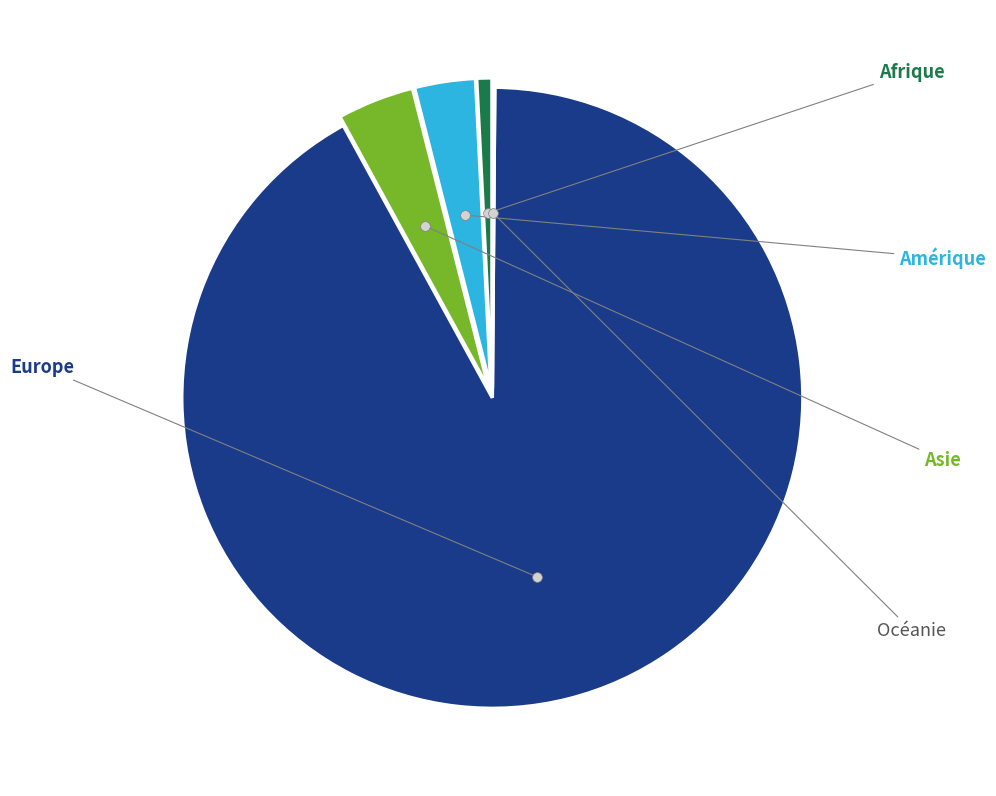

Is there a majority slice in this chart?

Yes